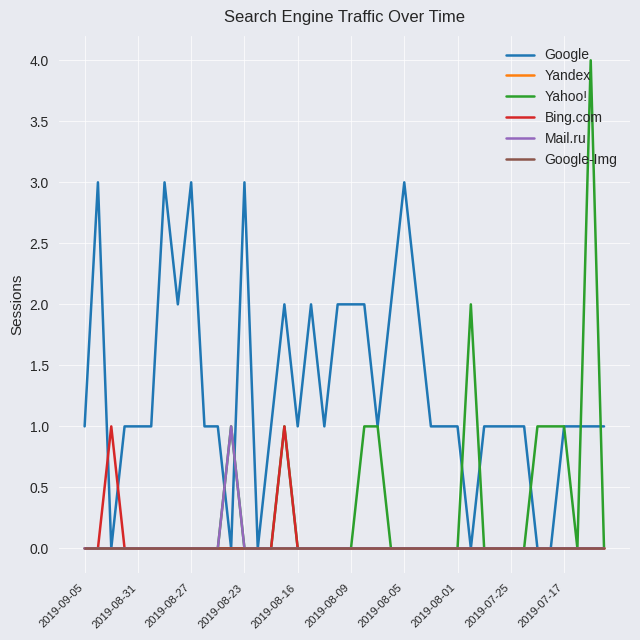

Is this an area chart (filled region under the line)?

No